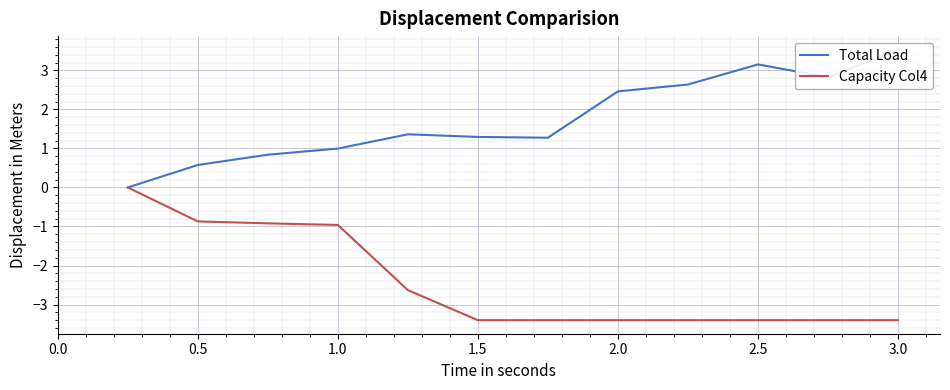

True or false: Total Load has more than 2 points higher than both neighbors.

False